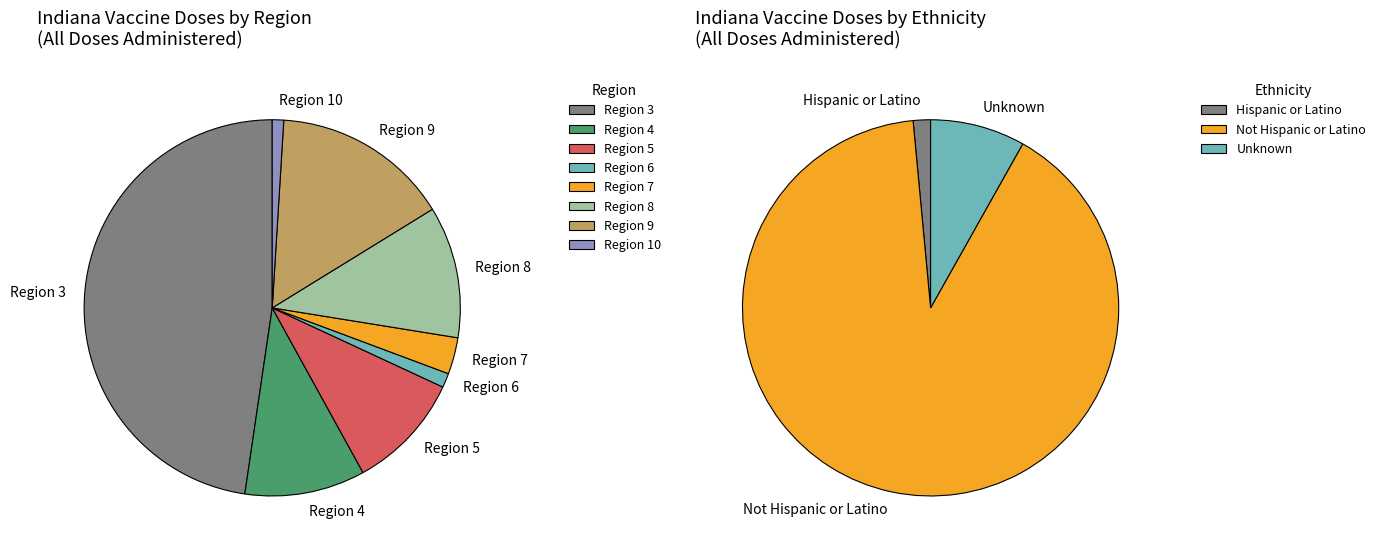

Which series has the largest range (max minus min)?

Not Hispanic or Latino